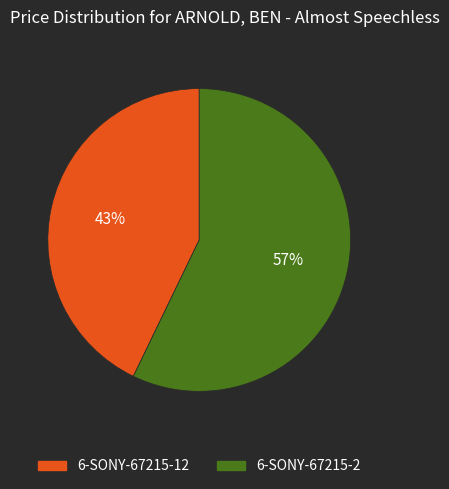

Count the number of slices in the pie.

2